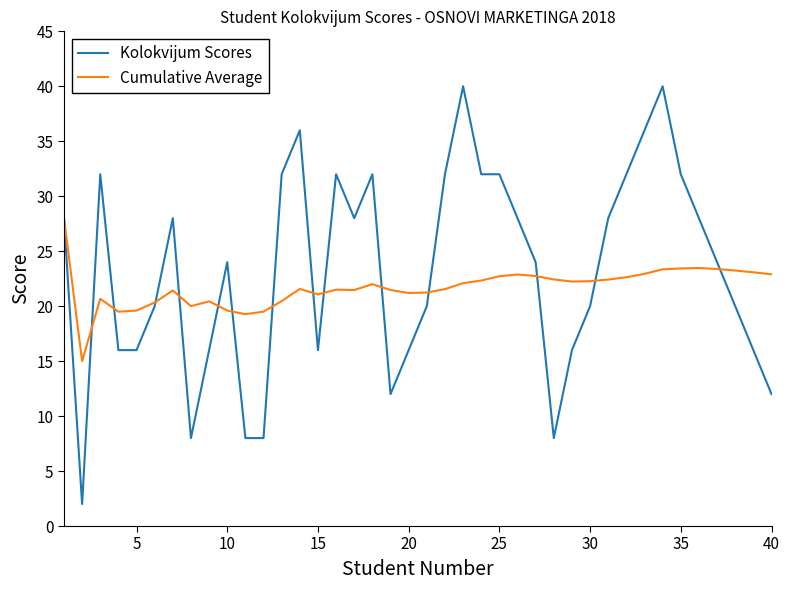

At how many categories does at least one series exceed 33?

4